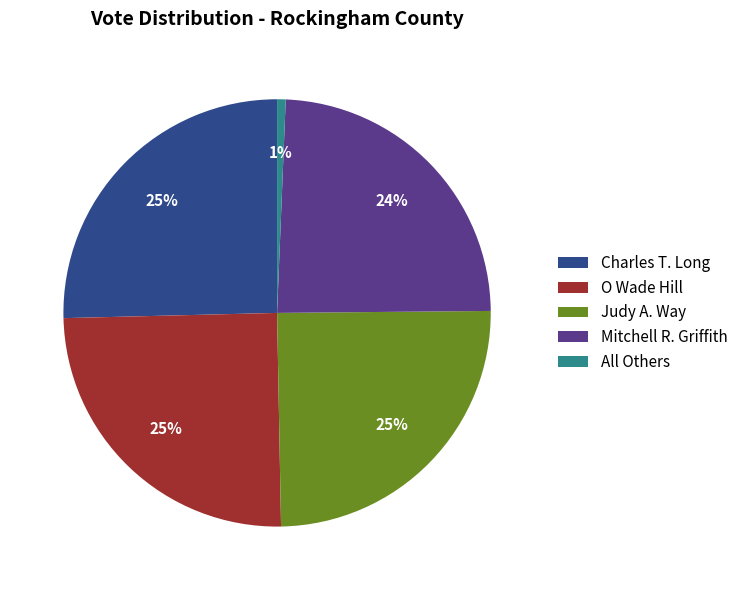

Is there a majority slice in this chart?

No